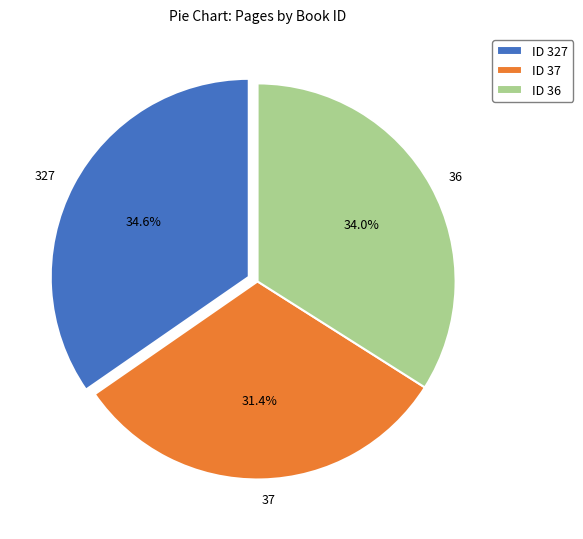

Rank the categories by value from highest to lowest.

327, 36, 37